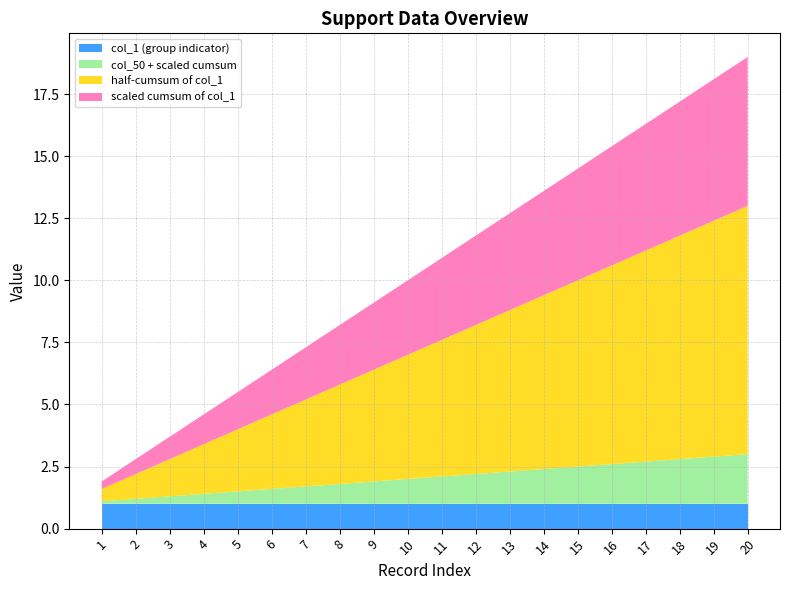

What is the total value across all series at 6?

6.4